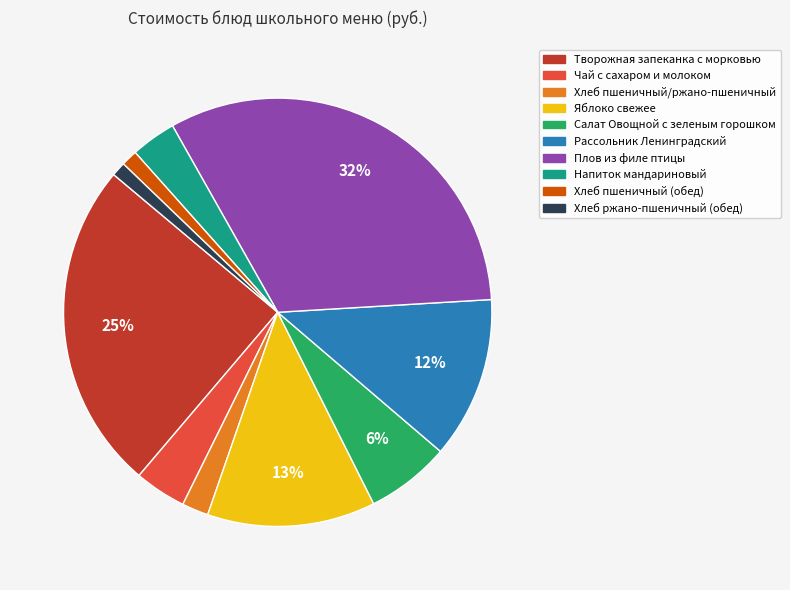

Does Яблоко свежее represent more than half of the total?

No